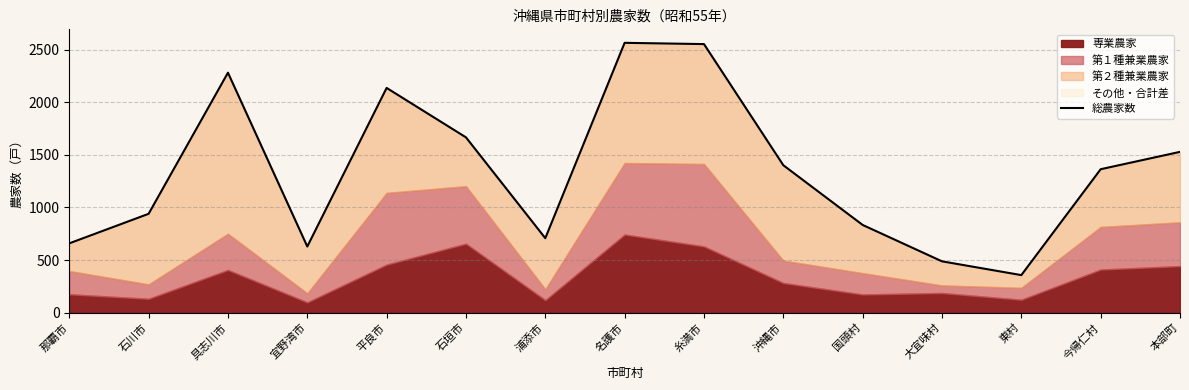

Which category has the highest value across all series?

名護市